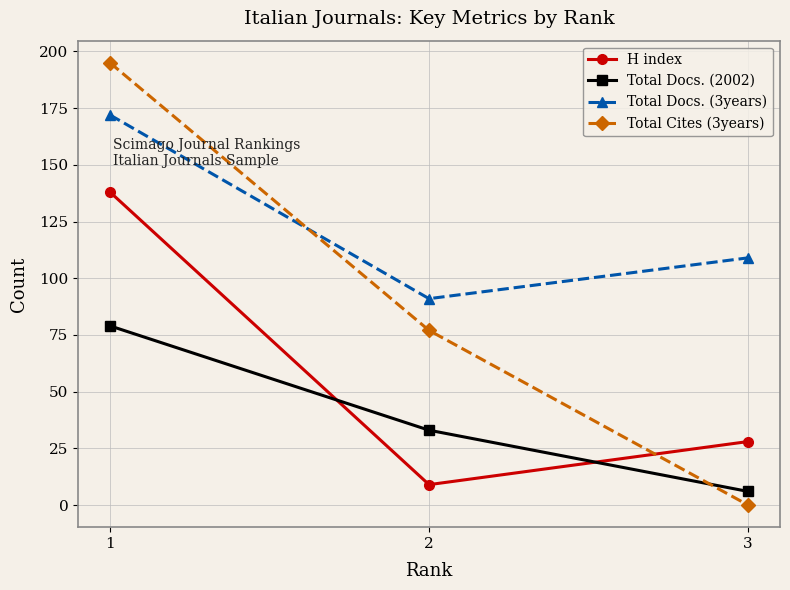

At which label does Total Docs. (3years) first exceed 109?

1